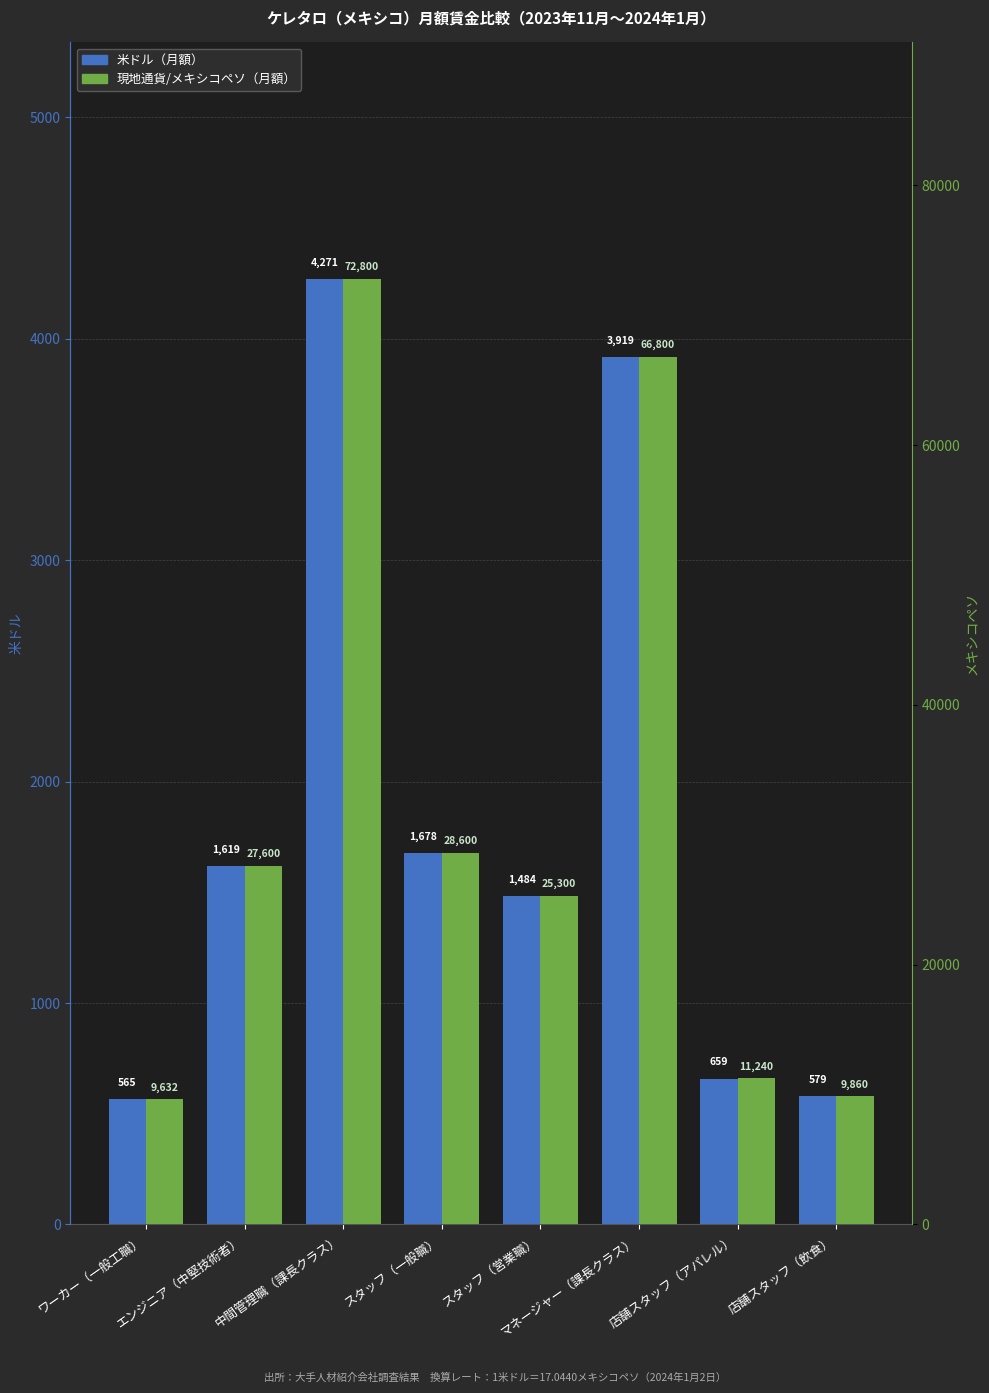

List the series in order of their overall mean, highest first.

現地通貨（月額）, 米ドル（月額）